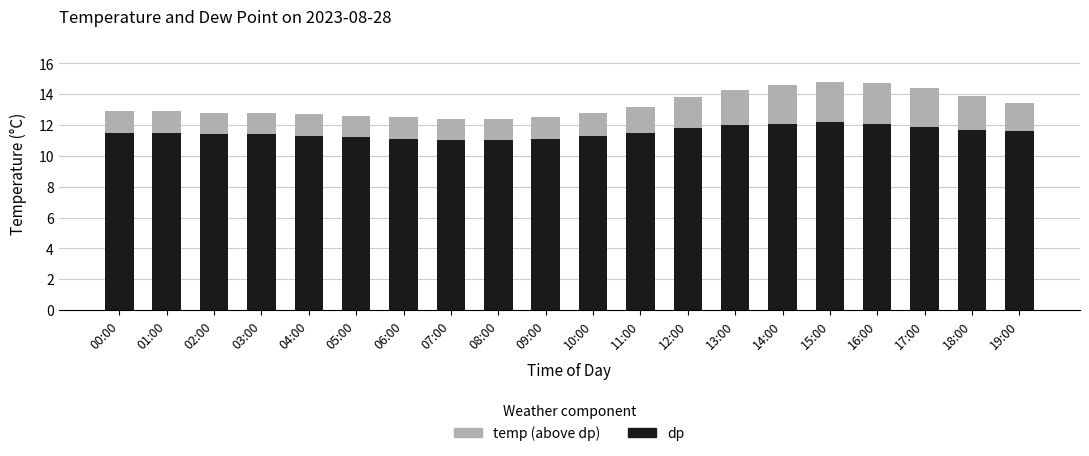

What is the total value across all series at 15:00?

14.8